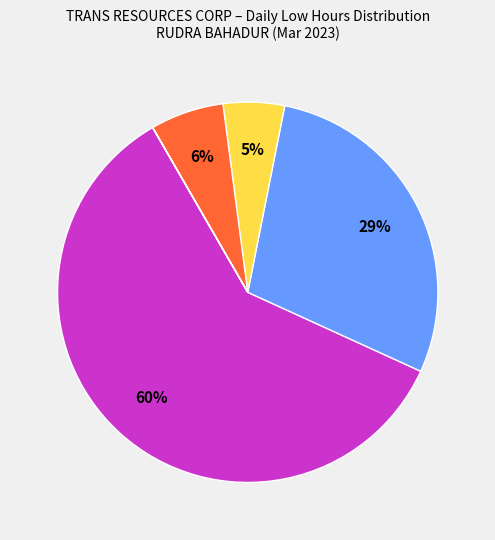

Is there a majority slice in this chart?

Yes